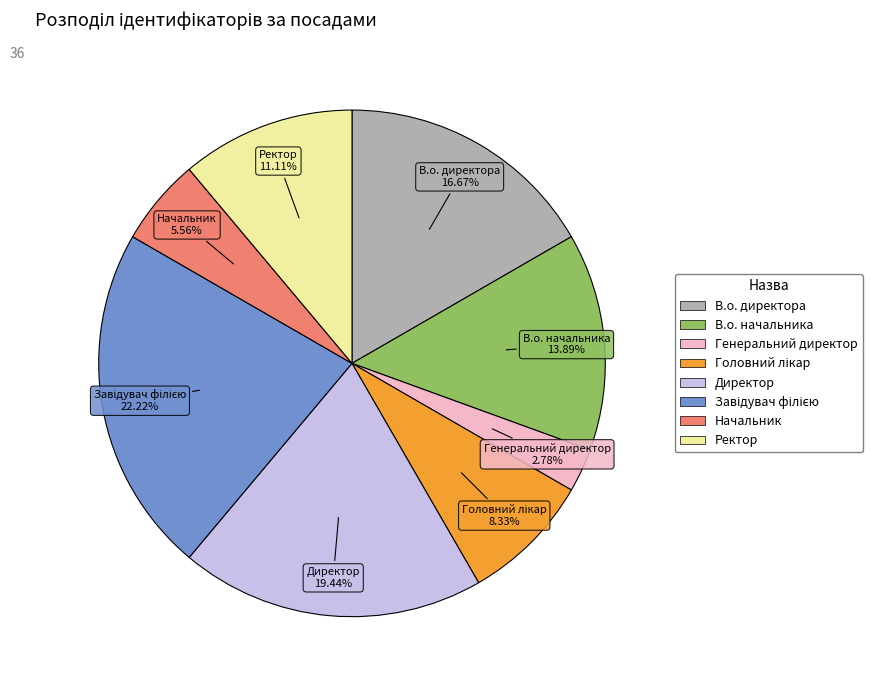

The В.о. начальника slice represents 14% of the pie. True or false?

True